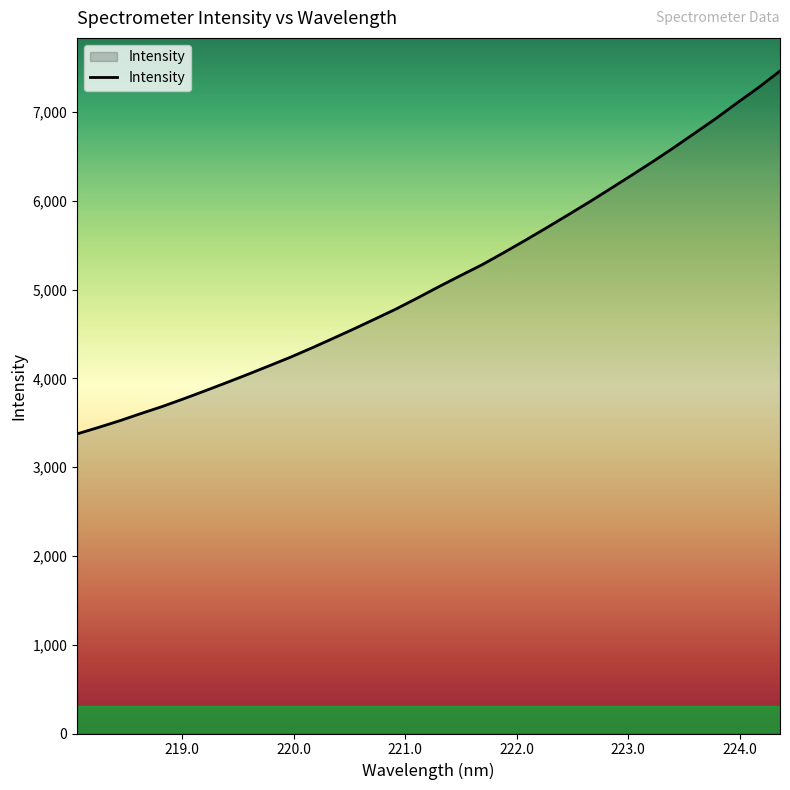

What is the difference between the maximum and minimum values?

4088.2